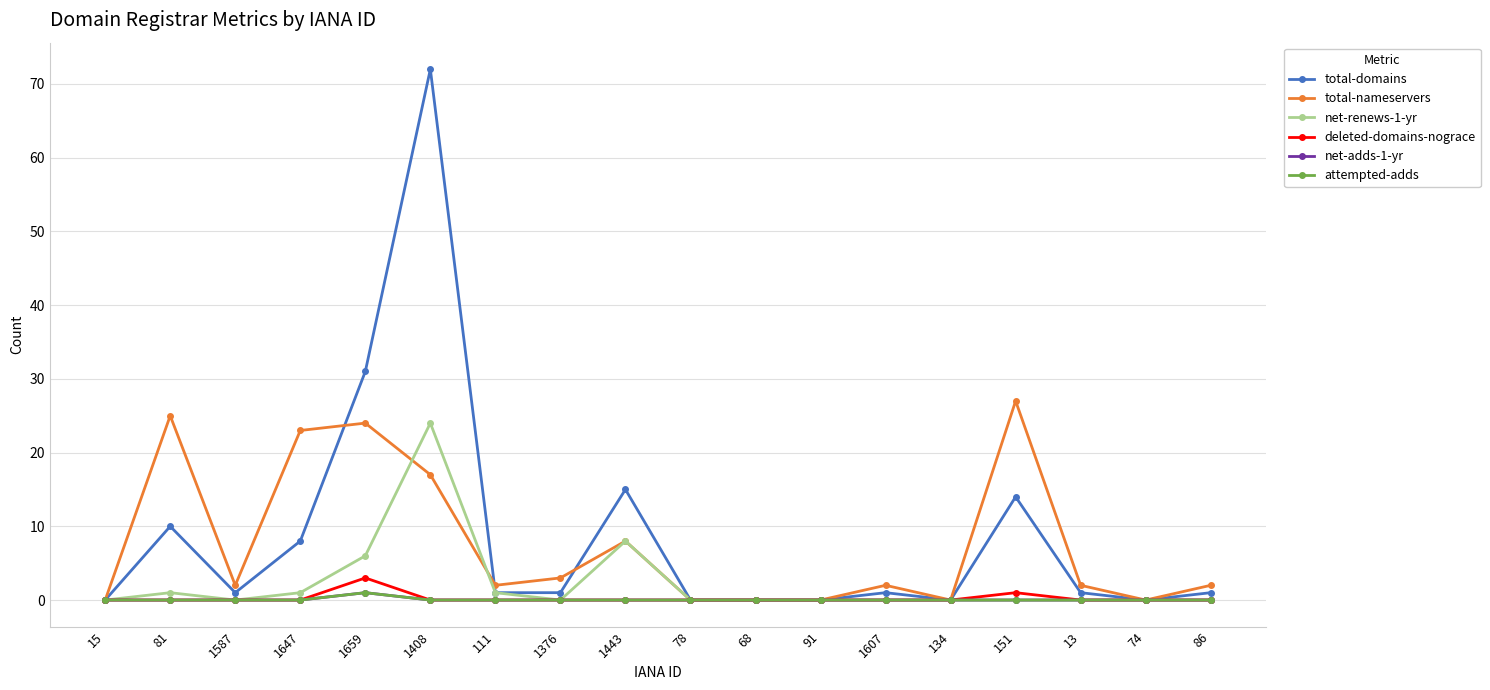

At which category is the sum across all series the highest?

1408